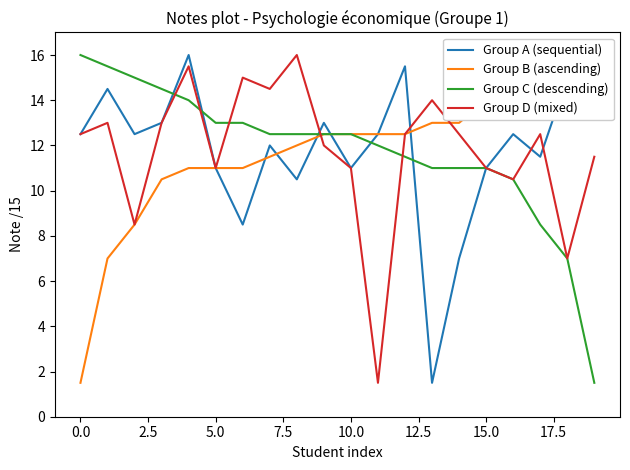

What is the difference between the maximum and second lowest values in the Group D (mixed) series?

9.0